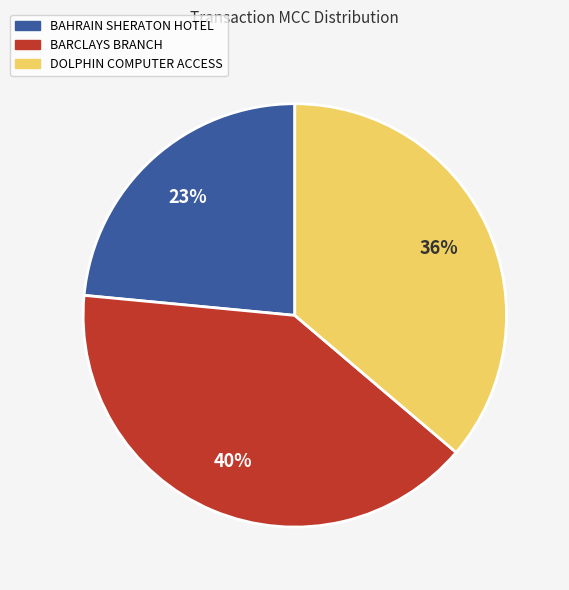

Which category has the biggest portion of the pie?

BARCLAYS BRANCH